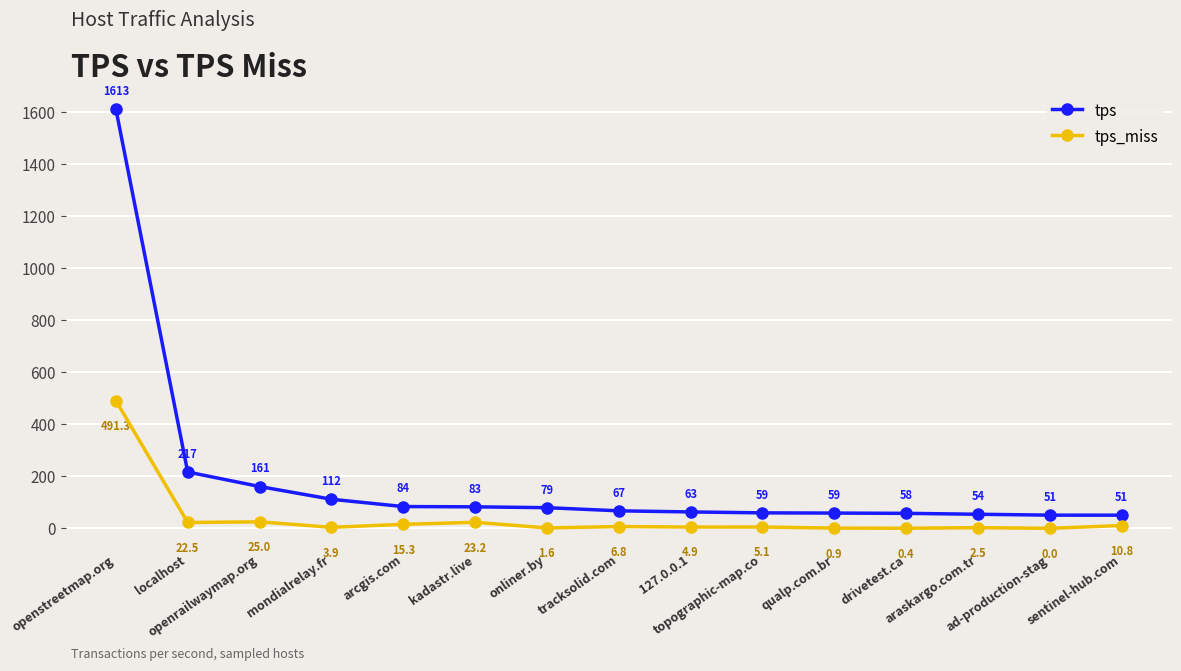

What is the difference between the maximum and minimum values in the tps_miss series?

491.2